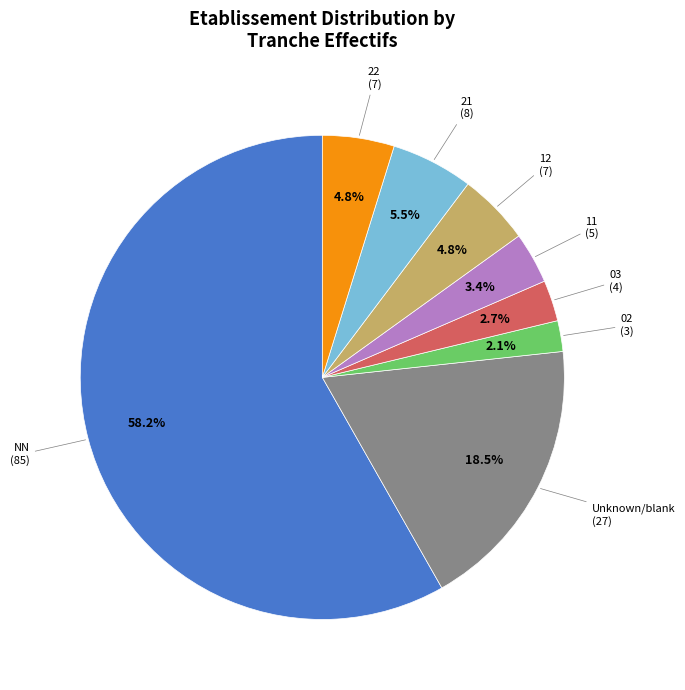

Does any single category account for the majority?

Yes